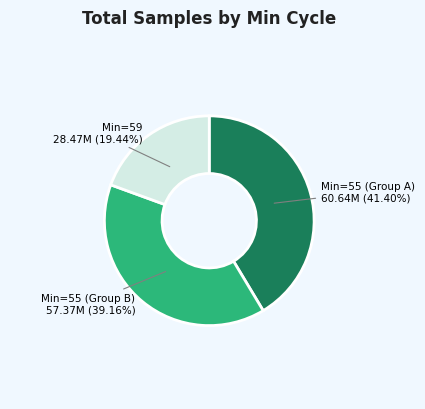

Does any single category account for the majority?

No